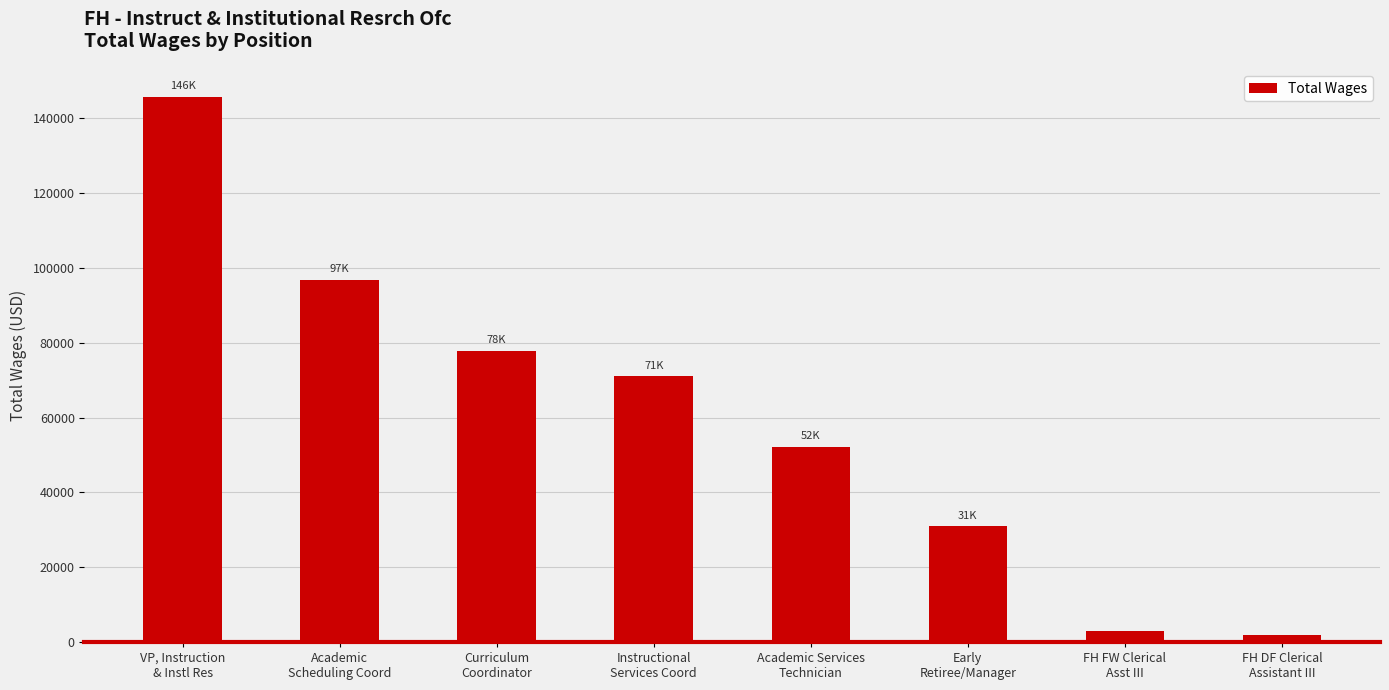

At which label does the data first exceed 71054?

VP, Instruction
& Instl Res